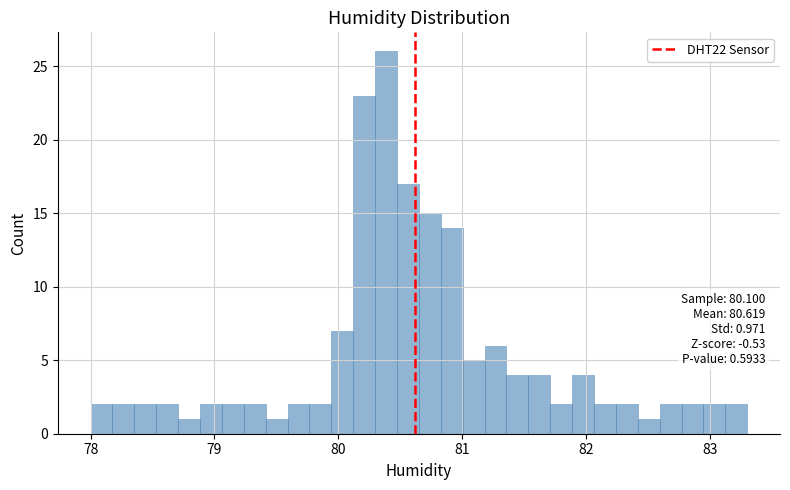

Around what value on the x-axis is the tallest bar? Give the approximate position of its centre, as read against the axis.

80.4